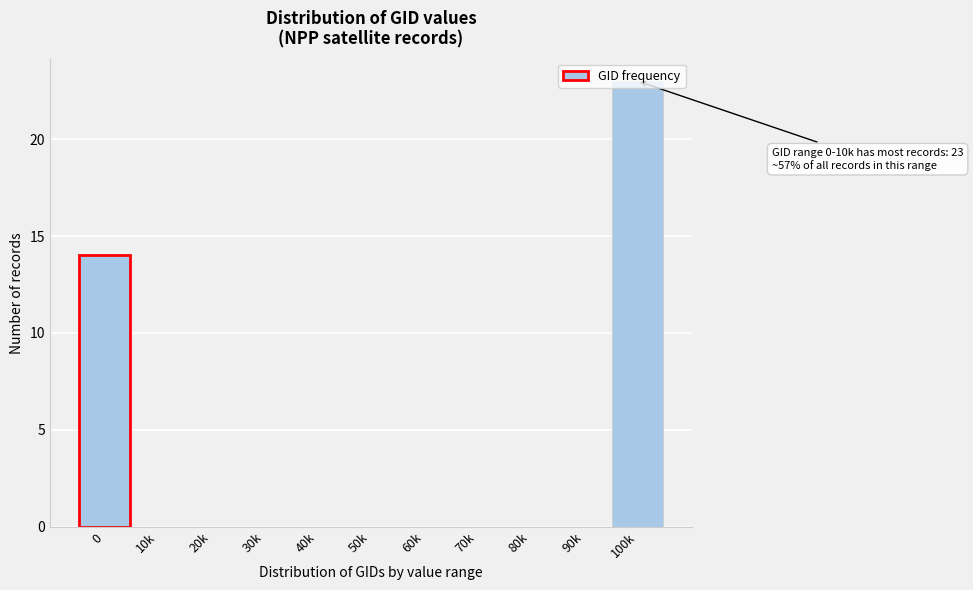

What is the sum of all values?

37